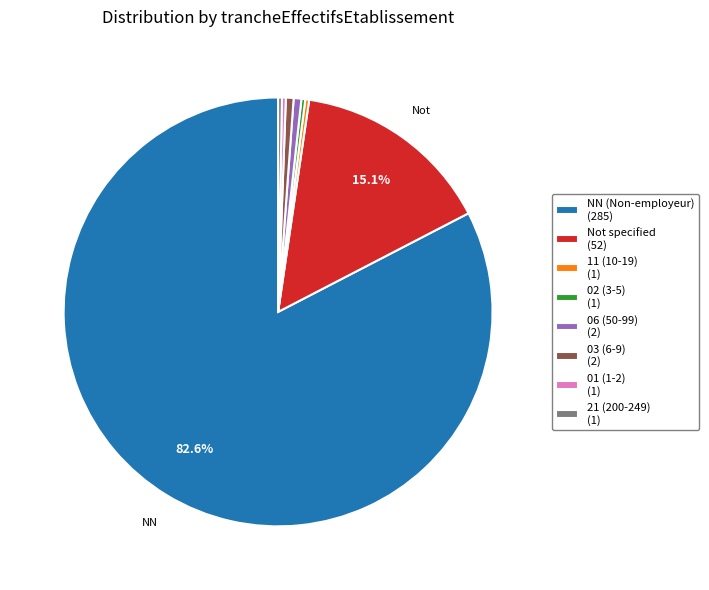

Which slice represents more than half of the pie?

NN (Non-employeur) (285)